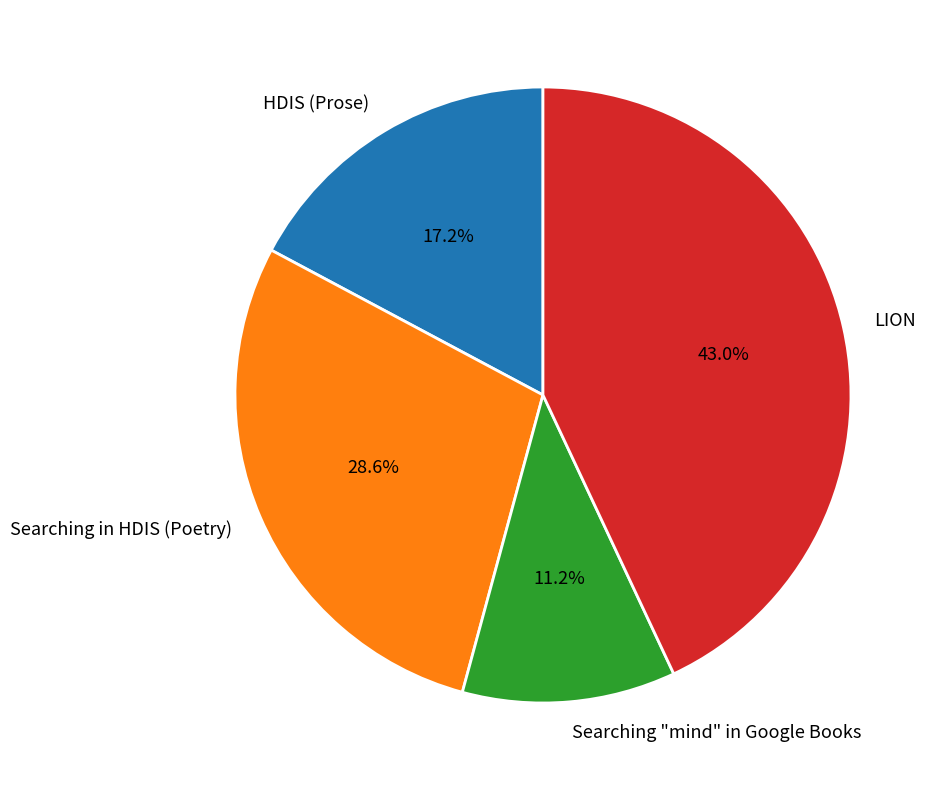

Rank the categories by value from lowest to highest.

Searching "mind" in Google Books, HDIS (Prose), Searching in HDIS (Poetry), LION